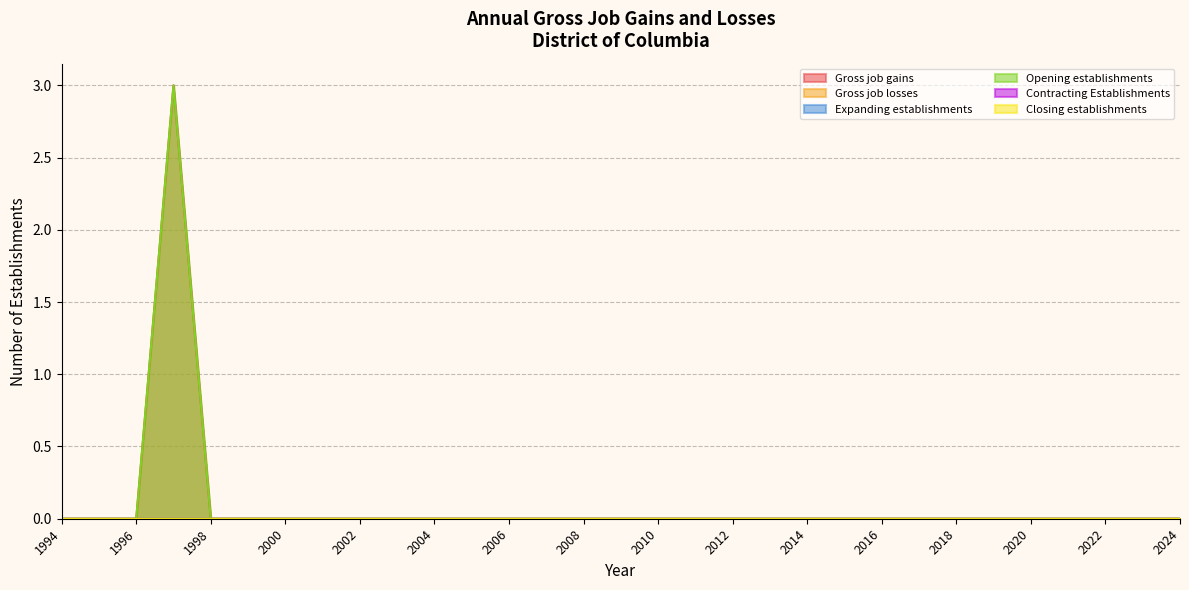

What are all the series names shown in the legend?

Gross job gains, Gross job losses, Expanding establishments, Opening establishments, Contracting Establishments, Closing establishments